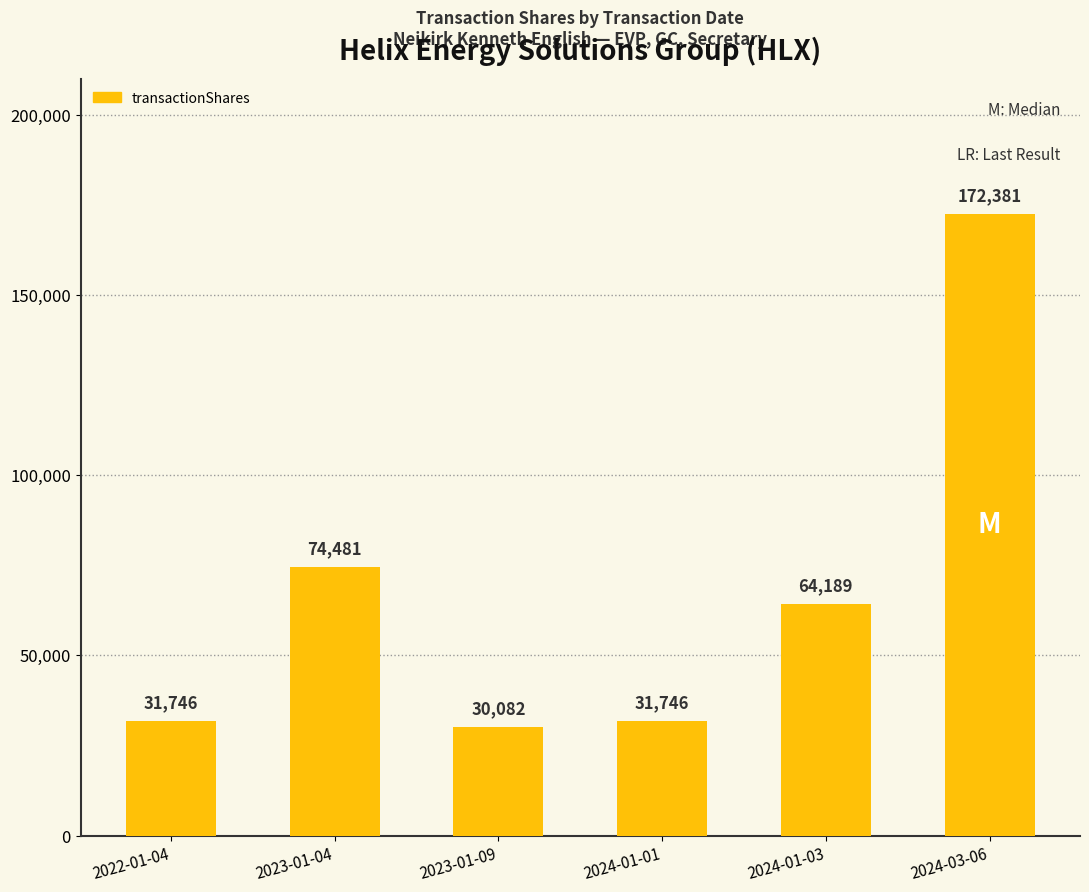

What is the change in value from 2022-01-04 to 2024-03-06?

+140635